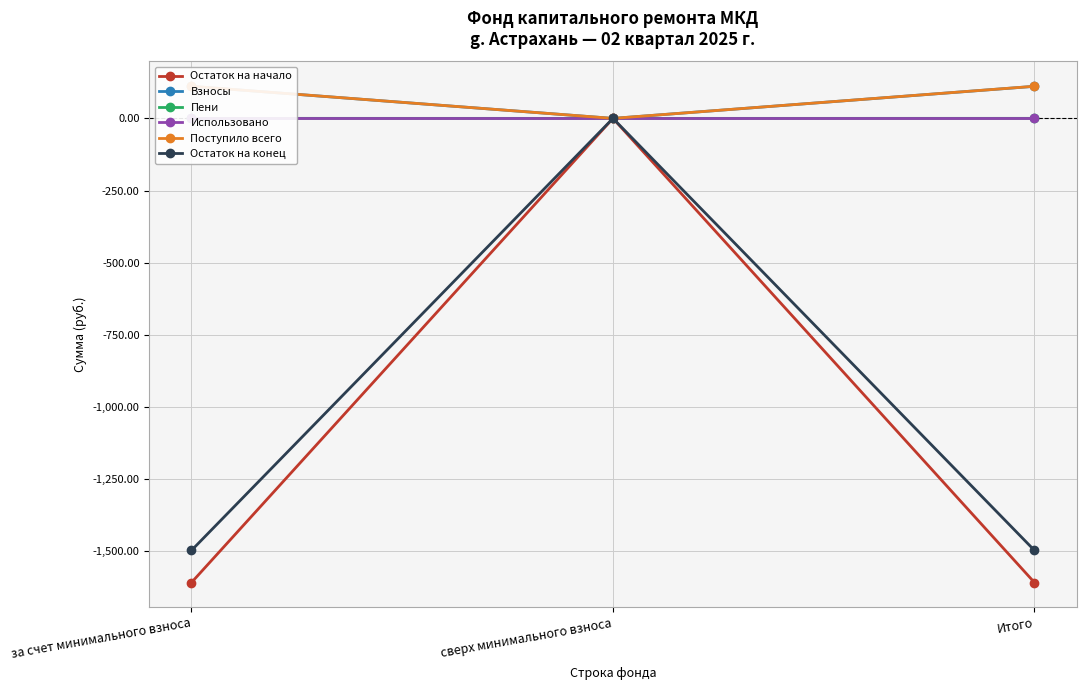

What is the value of the Остаток на конец point at the 1st from the left?

-1497.7